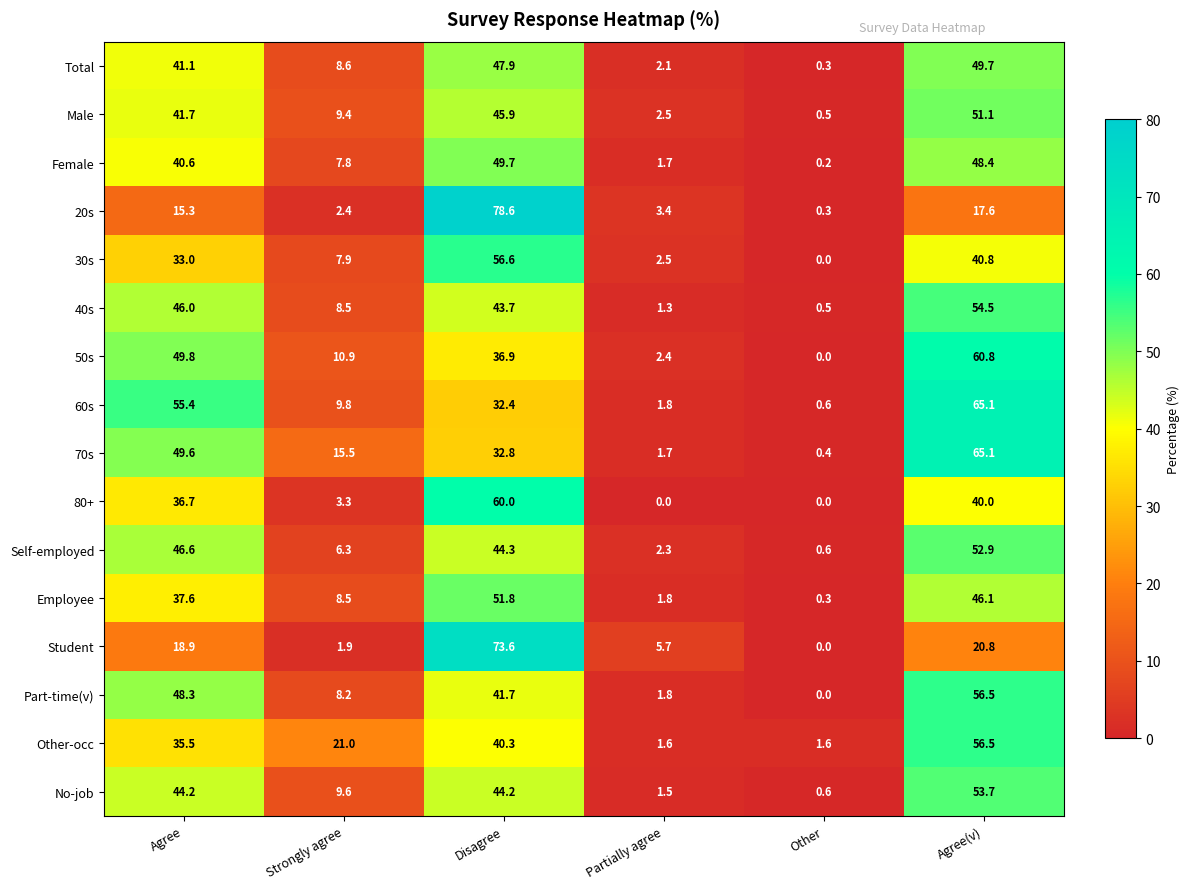

Where does the Total series first go above 41?

Agree